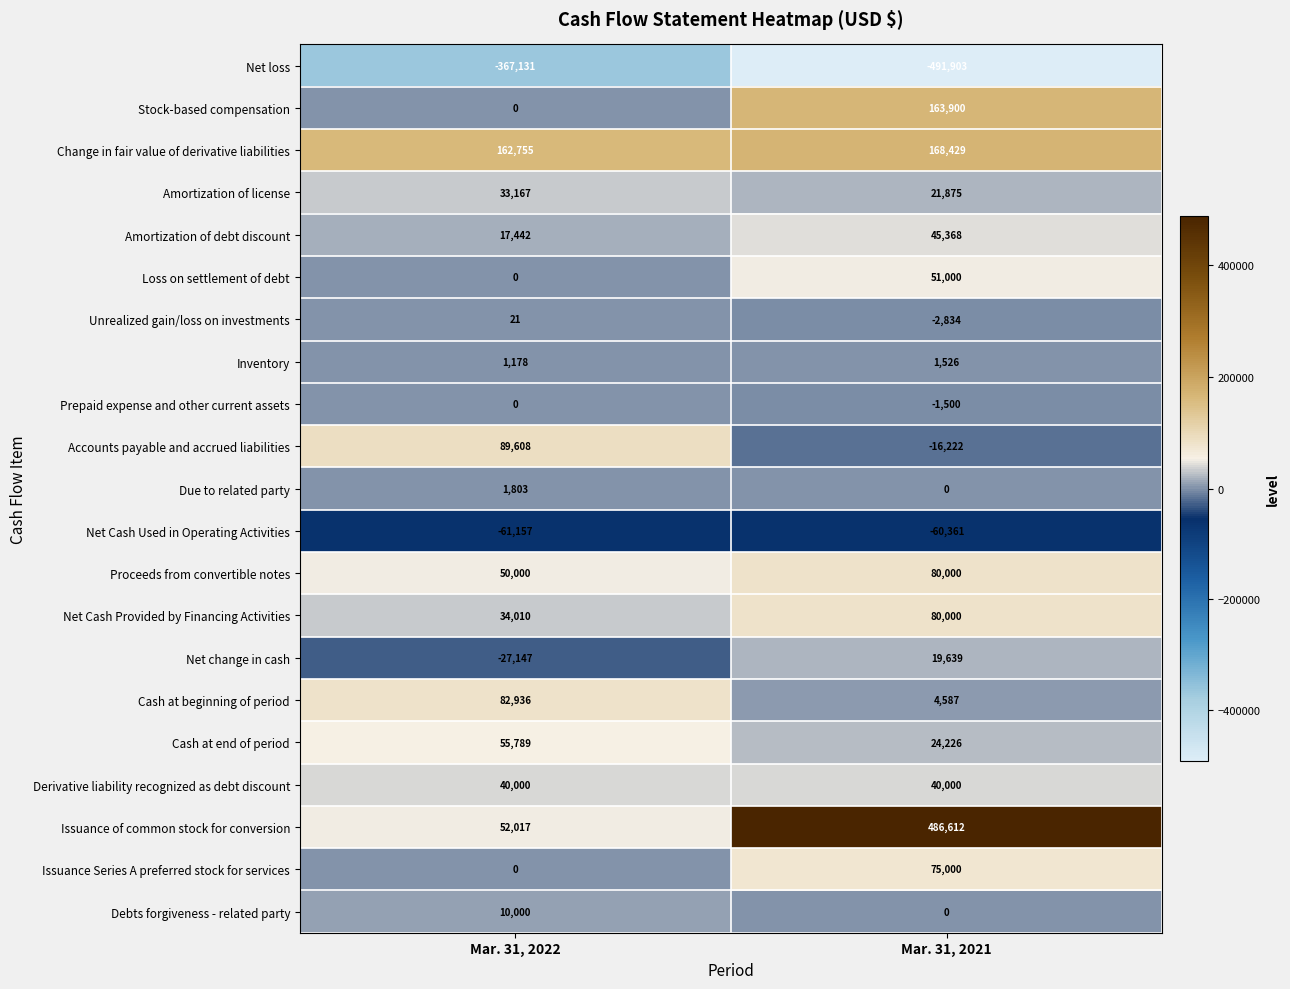

What is the difference between the maximum and minimum values in the Inventory series?

348